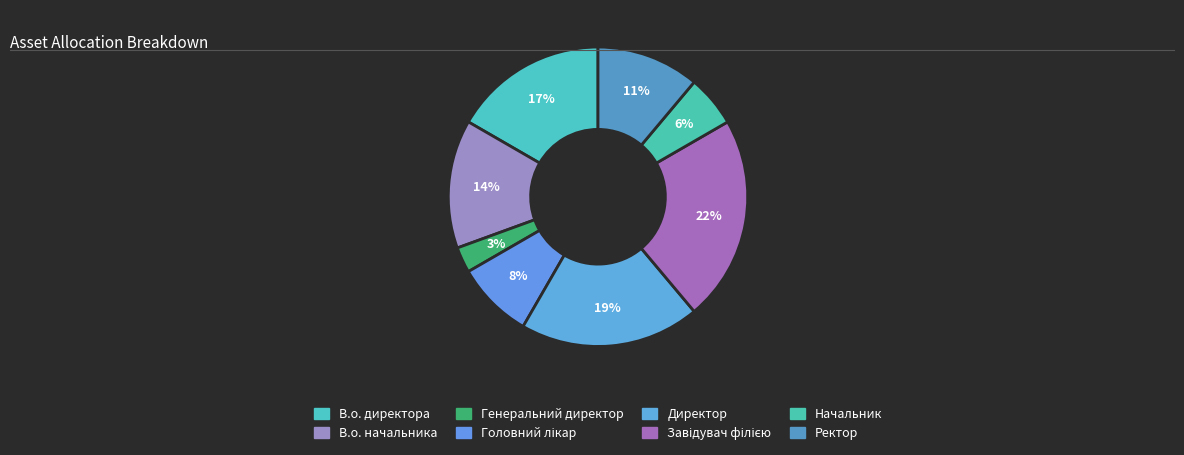

Which category has the biggest portion of the pie?

Завідувач філією